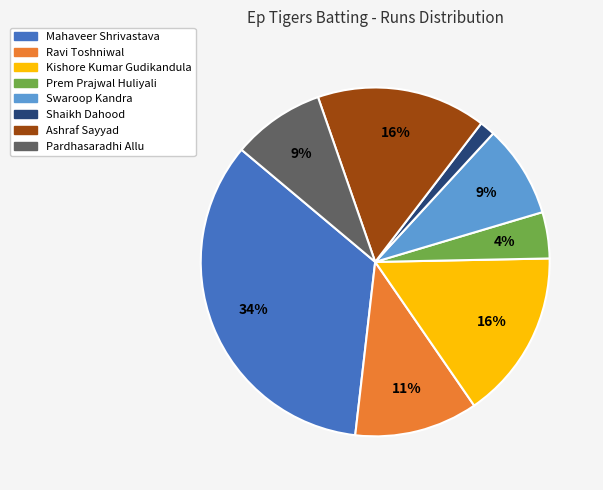

To the nearest percent, what percentage of the pie is Ashraf Sayyad?

16%